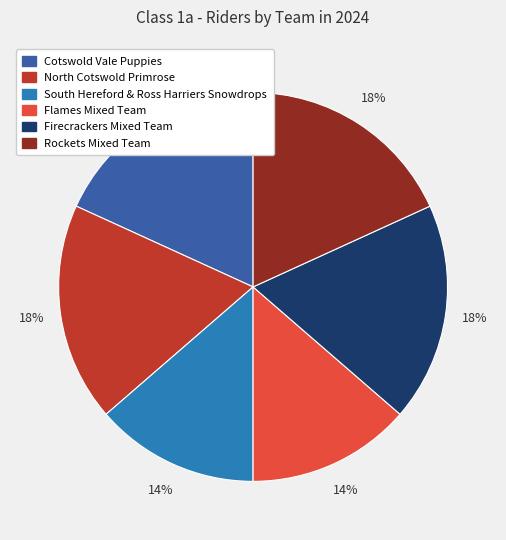

Do South Hereford & Ross Harriers Snowdrops and Cotswold Vale Puppies together represent more than half of the pie?

No